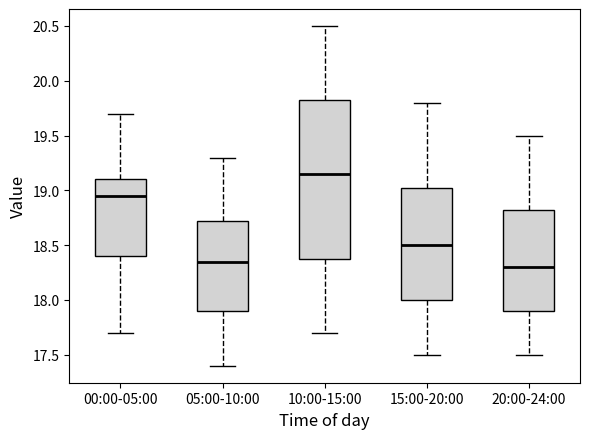

Reading left to right, read every box against the y-axis: the position of its median line, the range the box covers, and the ends of its whiskers. The values are not printed on the chart, so give them approximately, as read against the axis.

00:00-05:00: median 18.95, box 18.40 to 19.10, whiskers 17.70 to 19.70
05:00-10:00: median 18.35, box 17.90 to 18.75, whiskers 17.40 to 19.30
10:00-15:00: median 19.15, box 18.40 to 19.85, whiskers 17.70 to 20.50
15:00-20:00: median 18.50, box 18.00 to 19.05, whiskers 17.50 to 19.80
20:00-24:00: median 18.30, box 17.90 to 18.85, whiskers 17.50 to 19.50